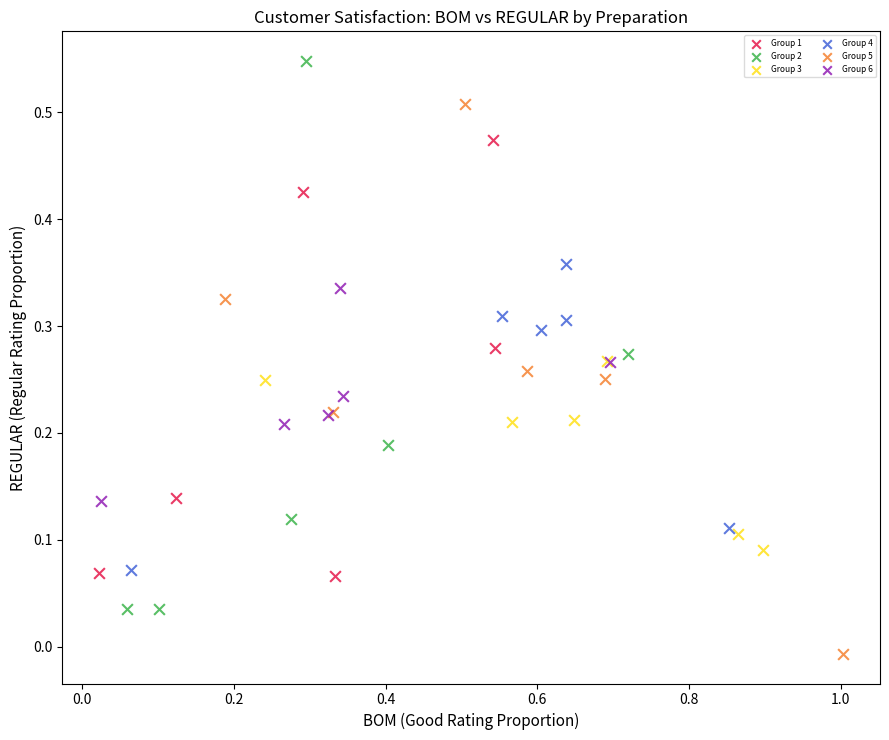

Which series contains the highest Y value?

Group 2